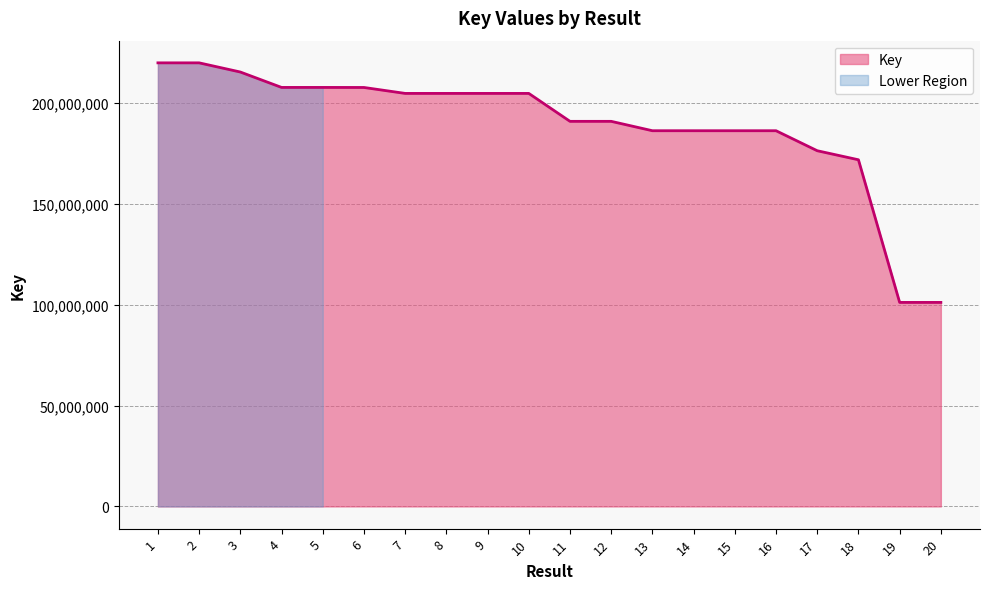

What is the value of the 9th point from the left?

204797612